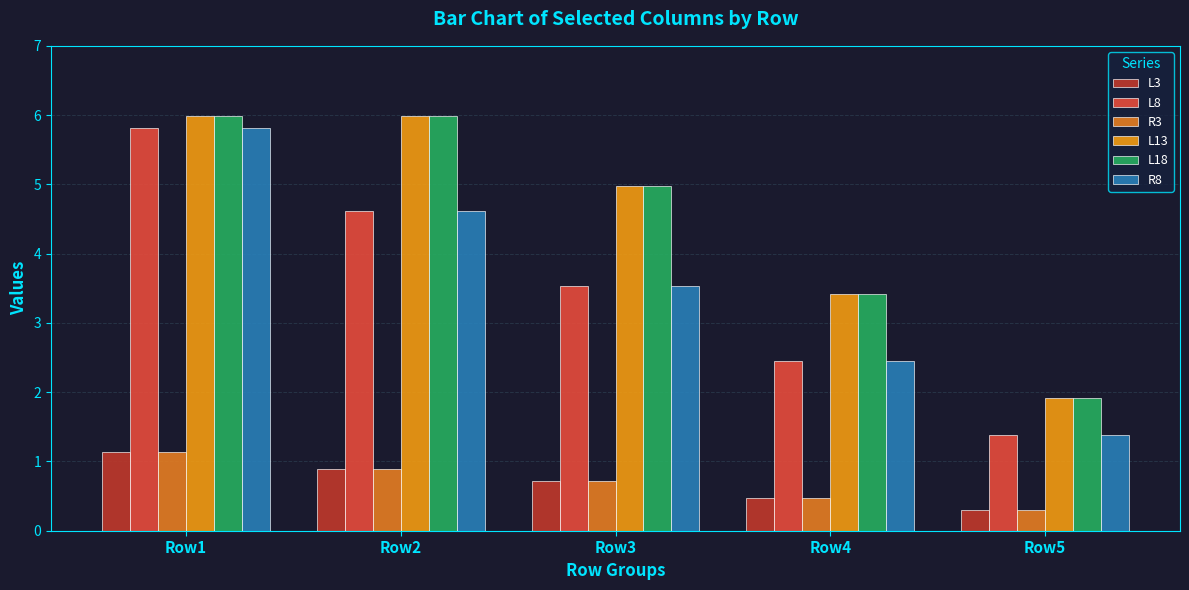

The R8 series shows 1.4 at Row5. True or false?

True